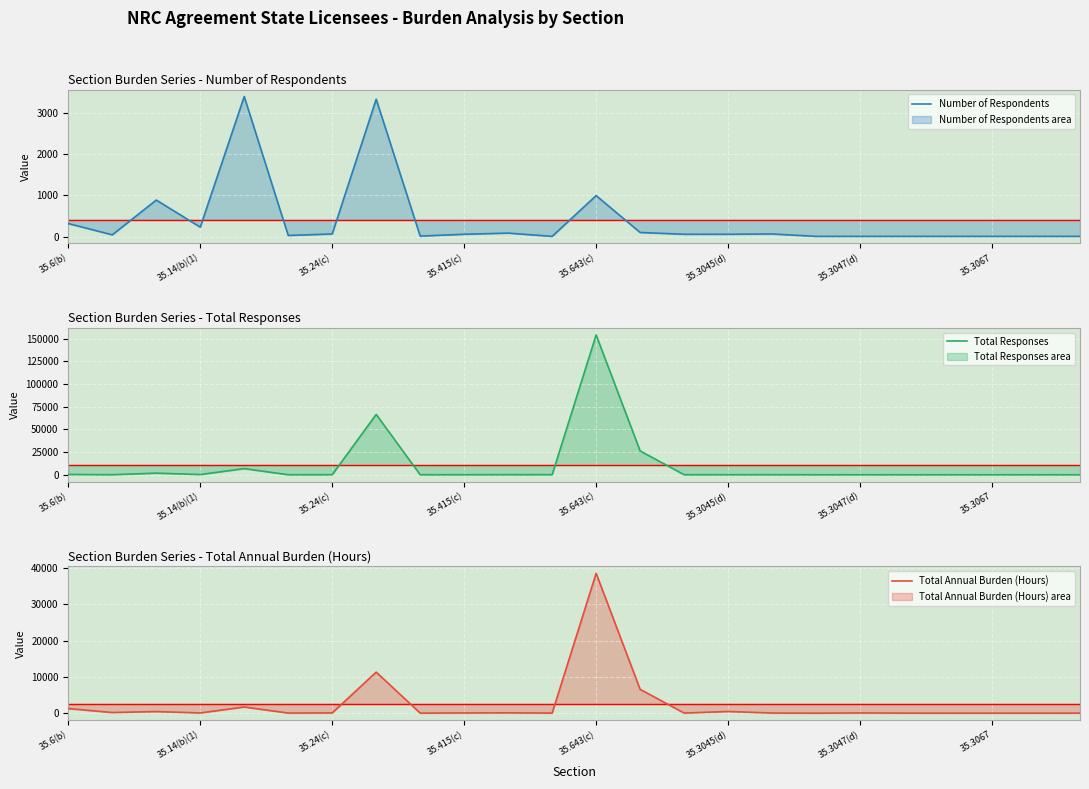

How many intersections are there between Total Annual Burden (Hours) and Number of Respondents?

7